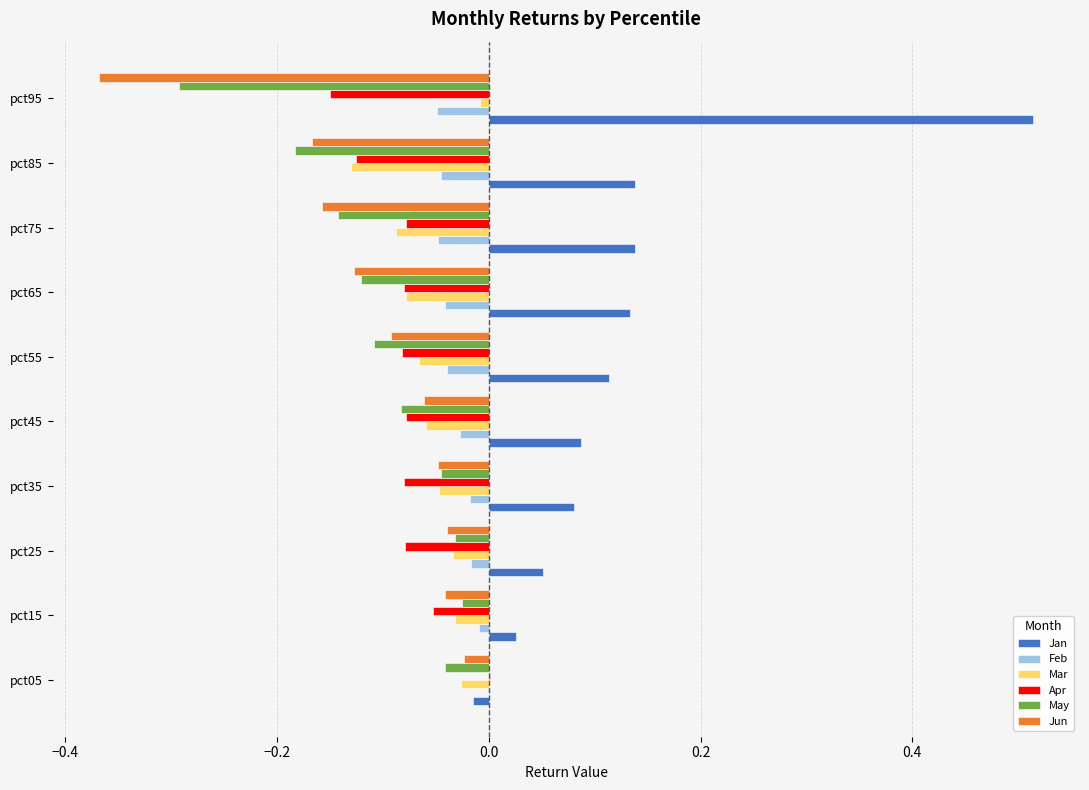

The Jun series shows -0.0 at pct25. True or false?

True